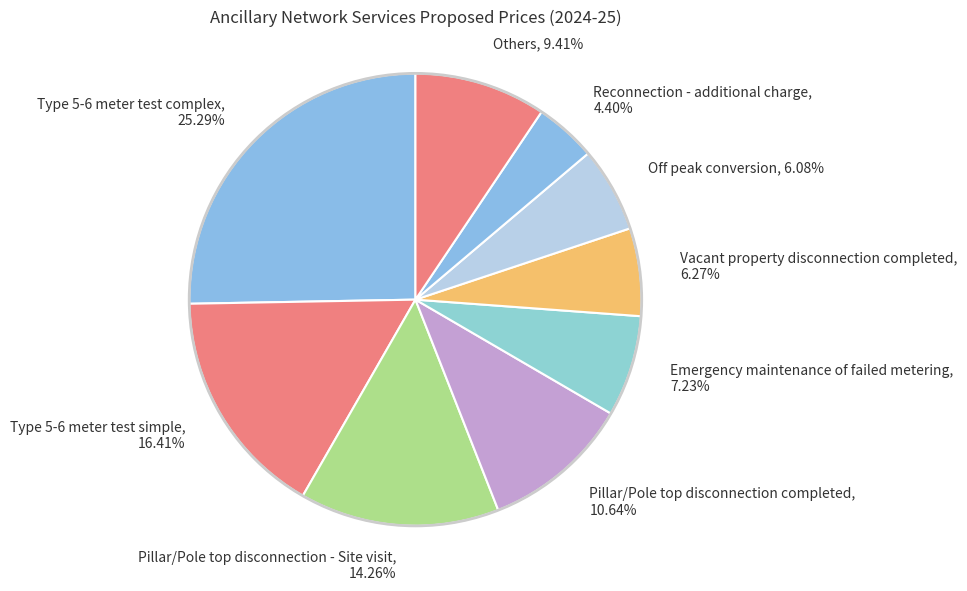

Is it true that Recovery of debt collection costs is 1% of the pie?

True